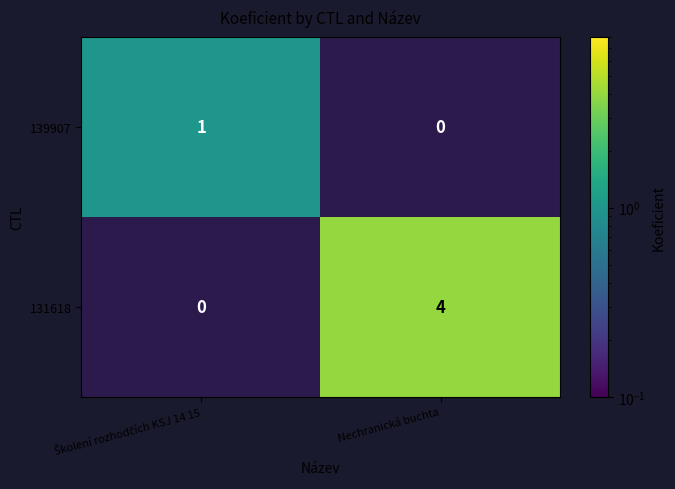

The value of 131618 at Nechranická buchta is 7. True or false?

False